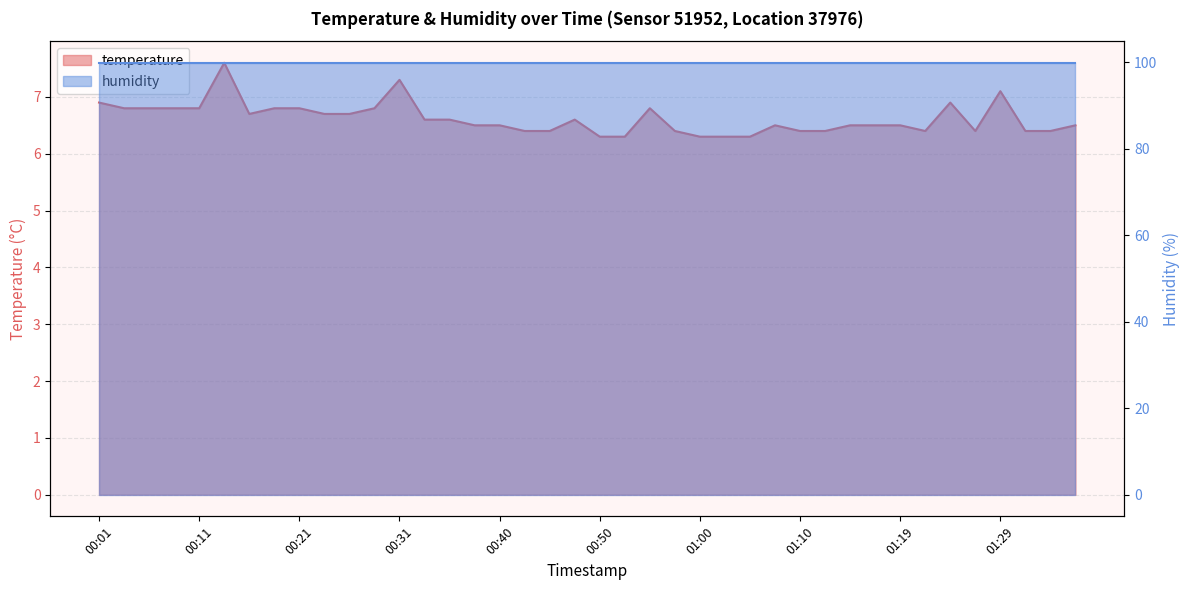

What position from the right is 00:40?

24